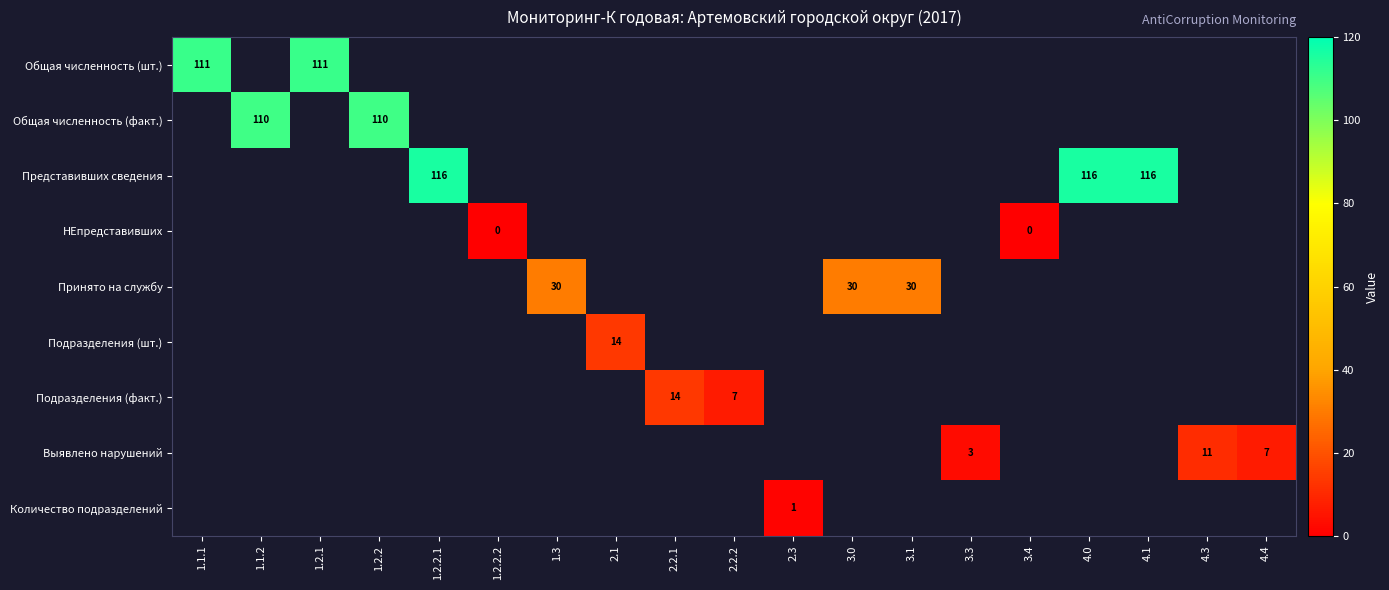

How many series are shown in this chart?

9